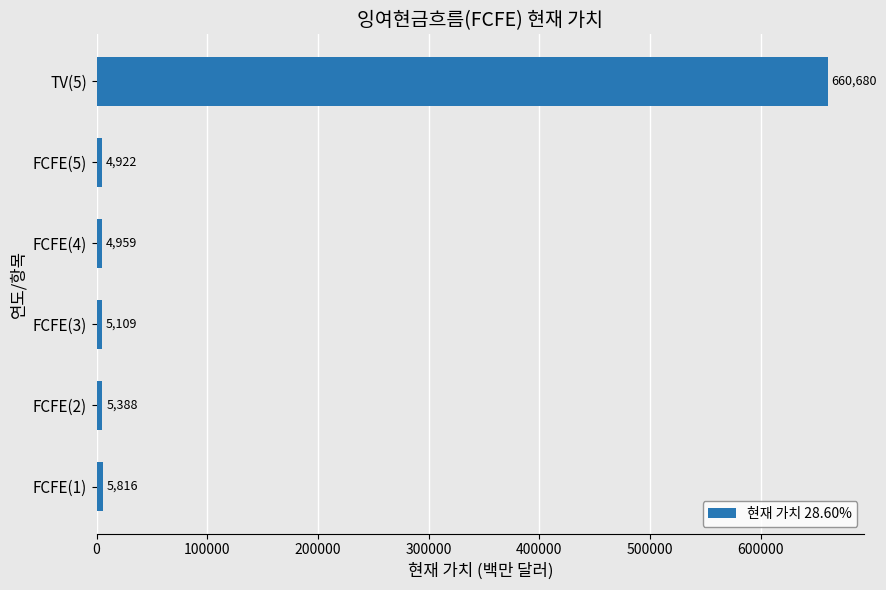

Reading top to bottom, transcribe all the data shown in this chart.

TV(5)=660680	FCFE(5)=4922	FCFE(4)=4959	FCFE(3)=5109	FCFE(2)=5388	FCFE(1)=5816